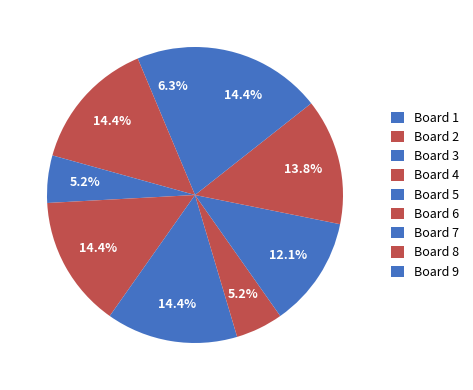

True or false: Board 2 accounts for 1% of the total.

False